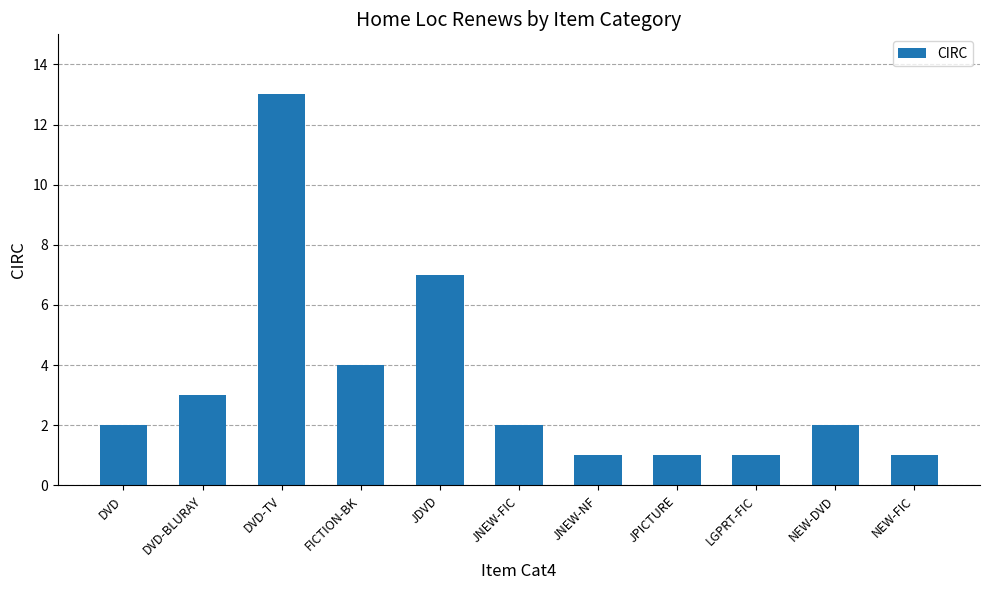

At which label is the value closest to 7?

JDVD